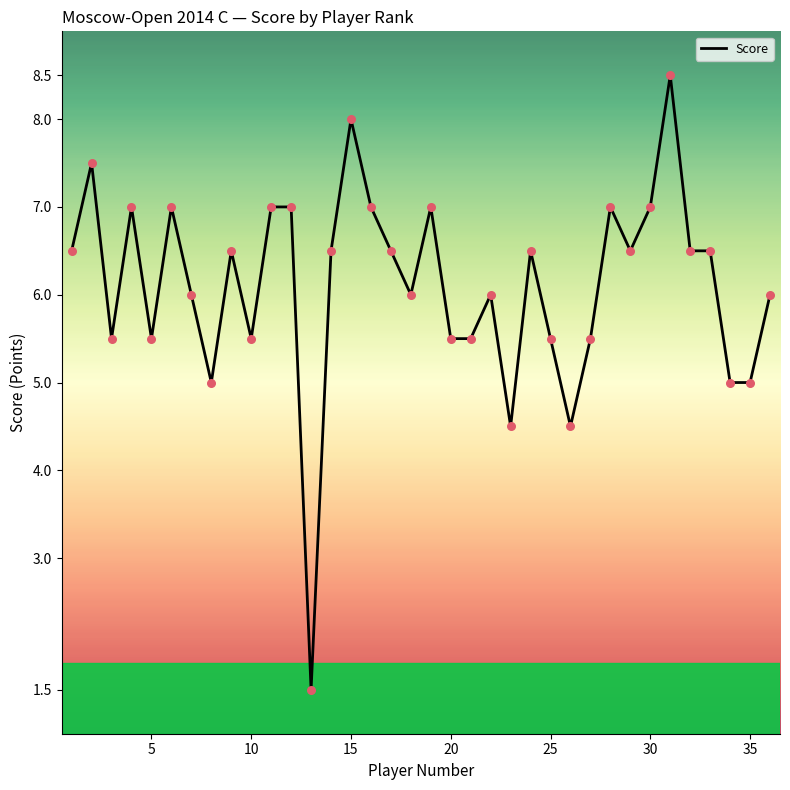

What is the difference between the maximum and minimum values?

7.0